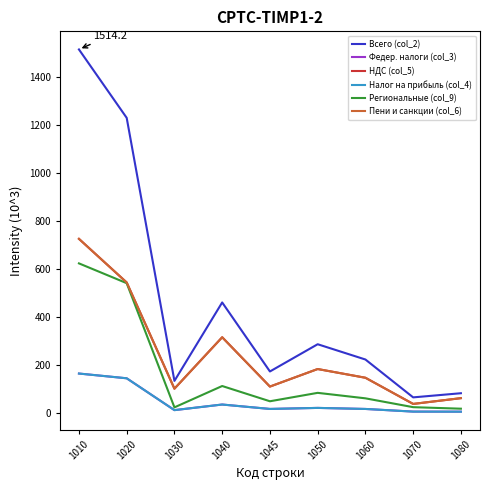

Is this an area chart (filled region under the line)?

No